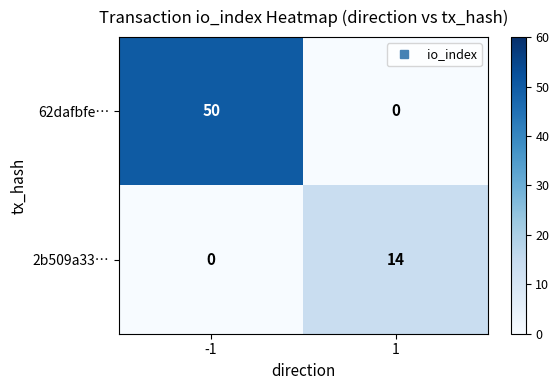

The value of 2b509a33… at 1 is 14. True or false?

True